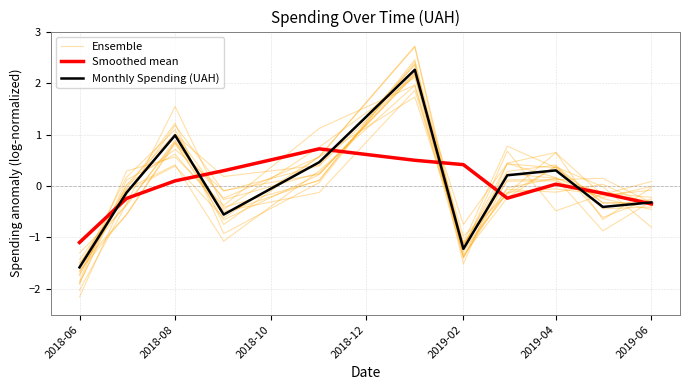

Is this an area chart (filled region under the line)?

No